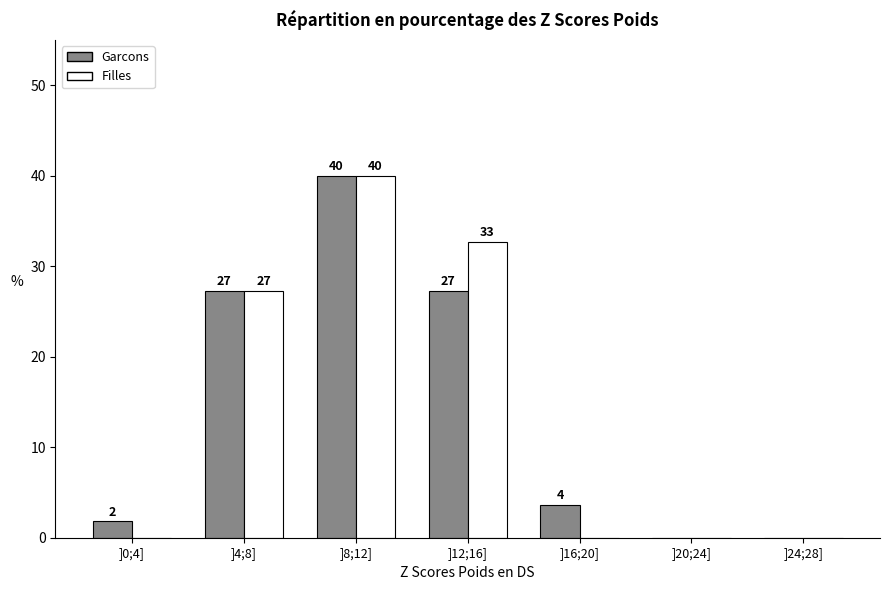

How many groups of bars are there?

7